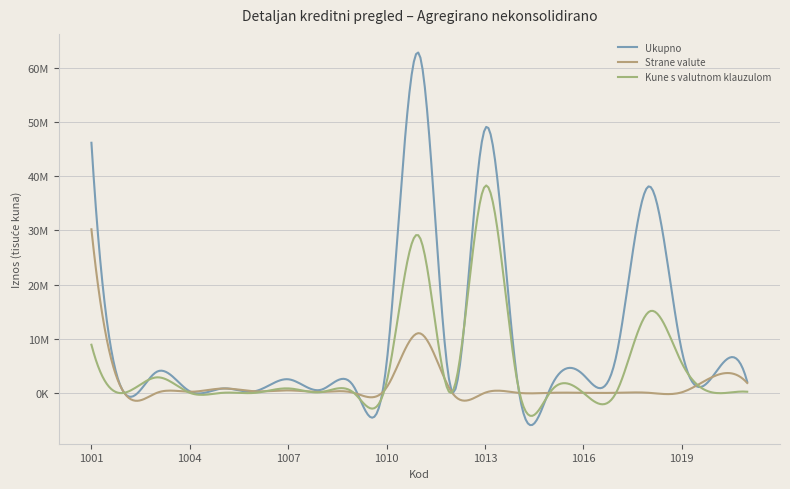

Is this an area chart (filled region under the line)?

No